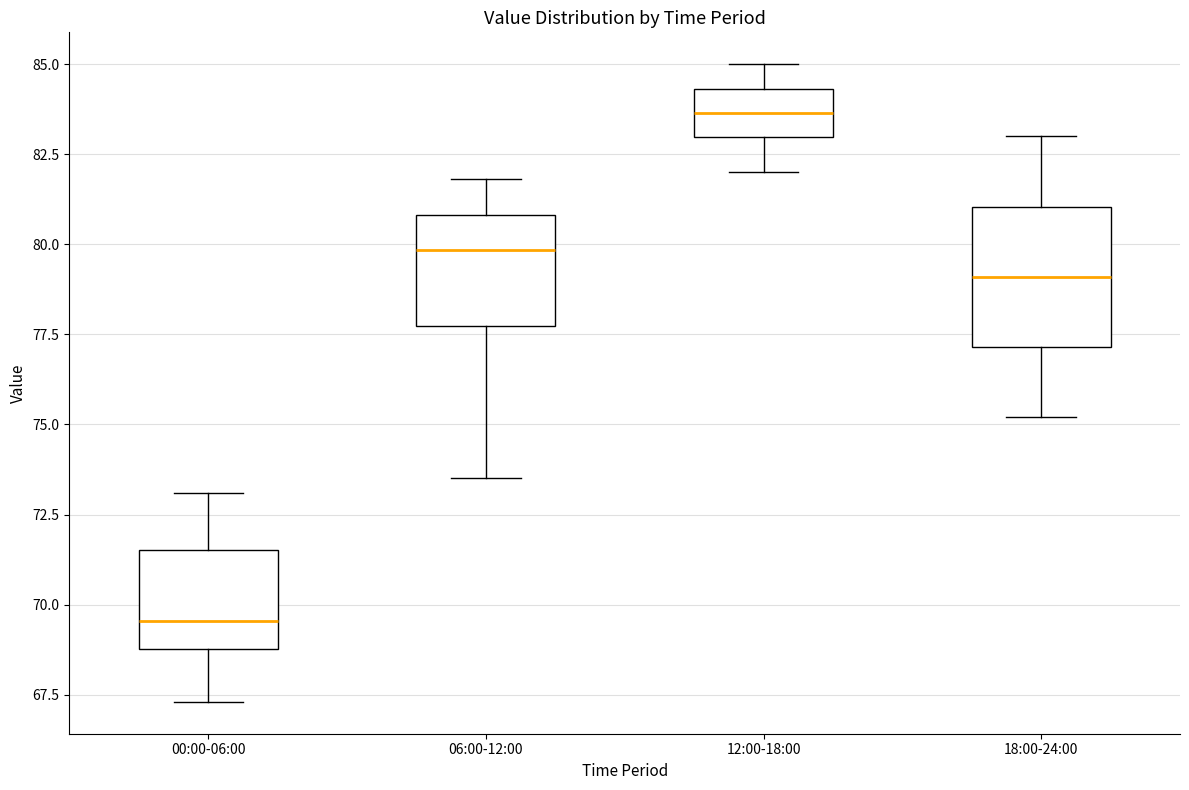

Reading left to right, read every box against the y-axis: the position of its median line, the range the box covers, and the ends of its whiskers. The values are not printed on the chart, so give them approximately, as read against the axis.

00:00-06:00: median 69.5, box 69.0 to 71.5, whiskers 67.5 to 73.0
06:00-12:00: median 80.0, box 77.5 to 81.0, whiskers 73.5 to 82.0
12:00-18:00: median 83.5, box 83.0 to 84.5, whiskers 82.0 to 85.0
18:00-24:00: median 79.0, box 77.0 to 81.0, whiskers 75.0 to 83.0